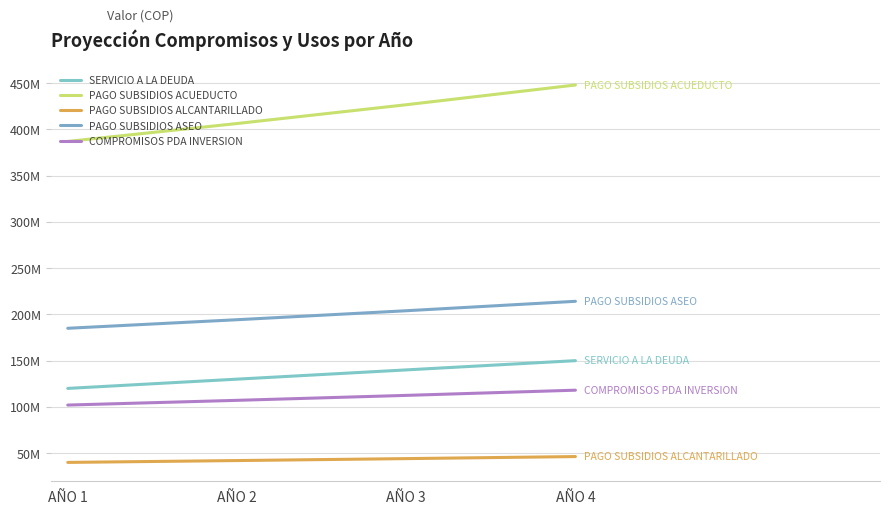

What is the value of the PAGO SUBSIDIOS ASEO point at the 4th from the left?

214160000